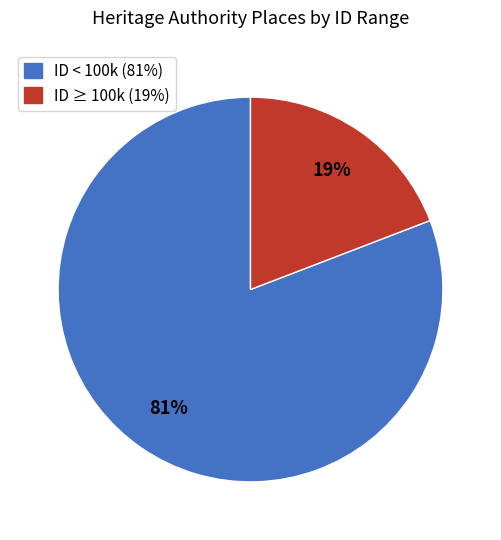

To the nearest percent, what is the average slice percentage?

50%